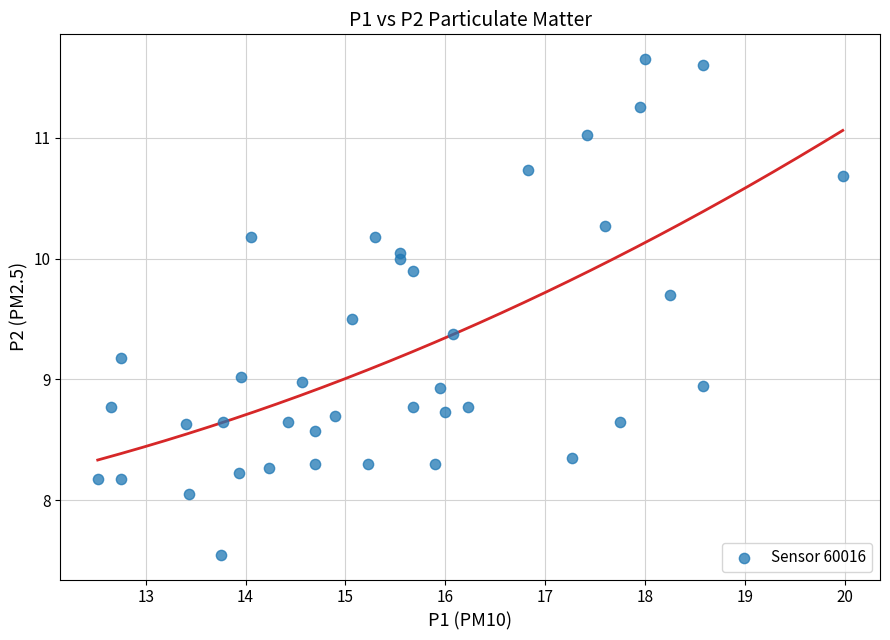

What is the range of Y values (max minus min)?

4.1